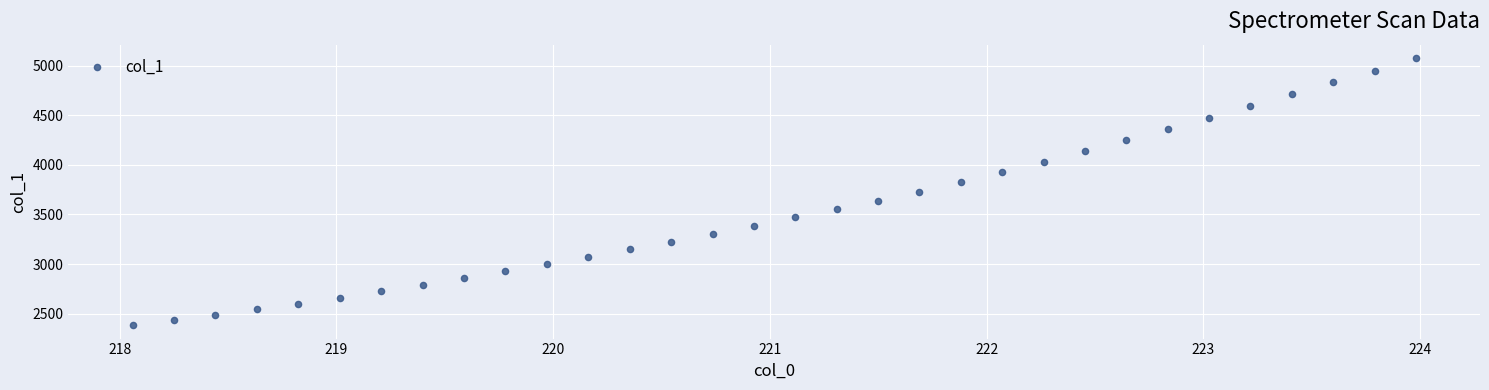

What is the range of Y values (max minus min)?

2692.8